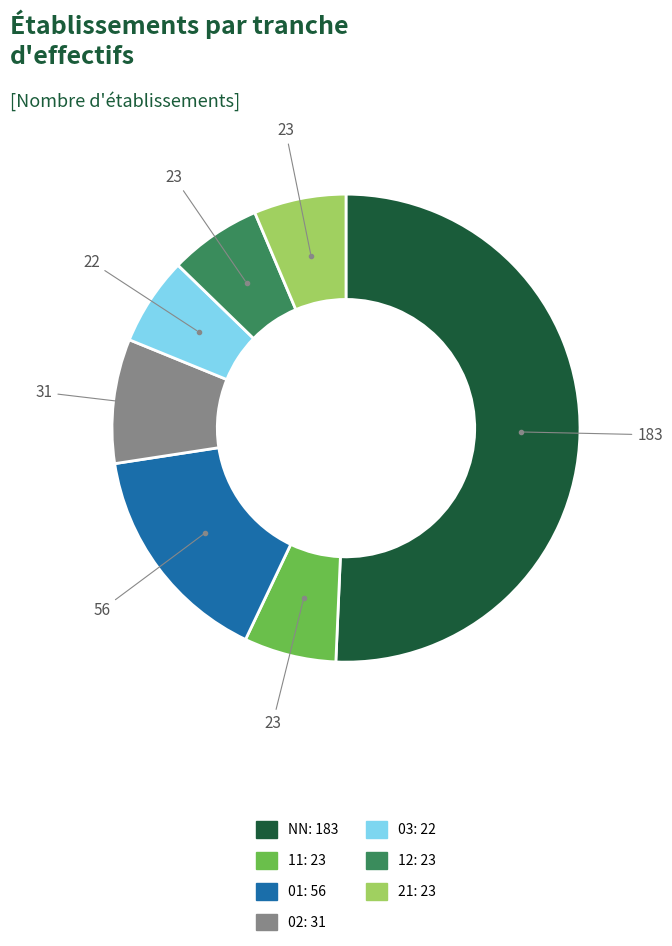

Combined, do 03 and 01 account for over 50%?

No